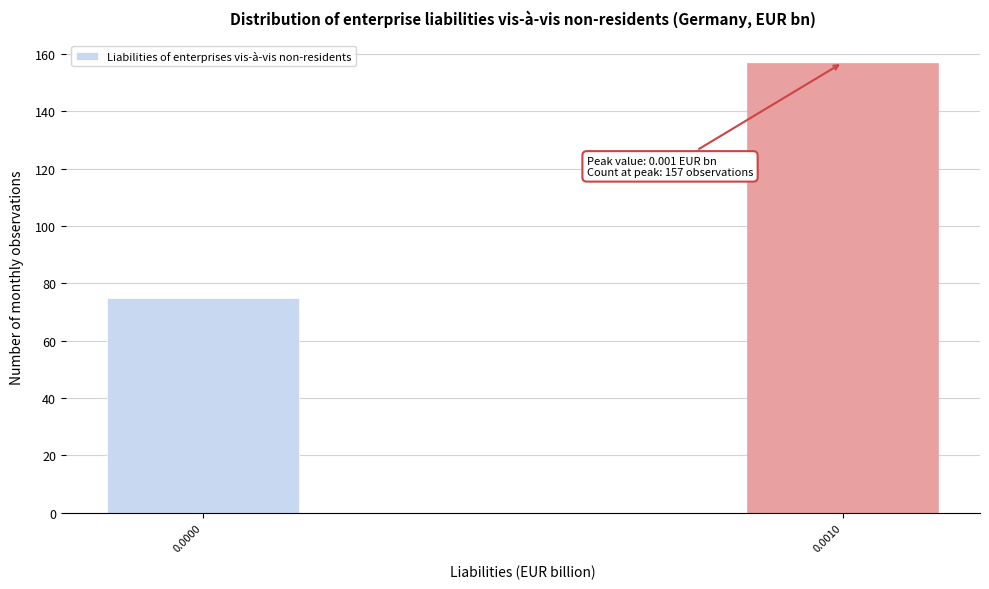

Reading left to right, what are all the values shown in this chart?

0.0000=75	0.0010=157